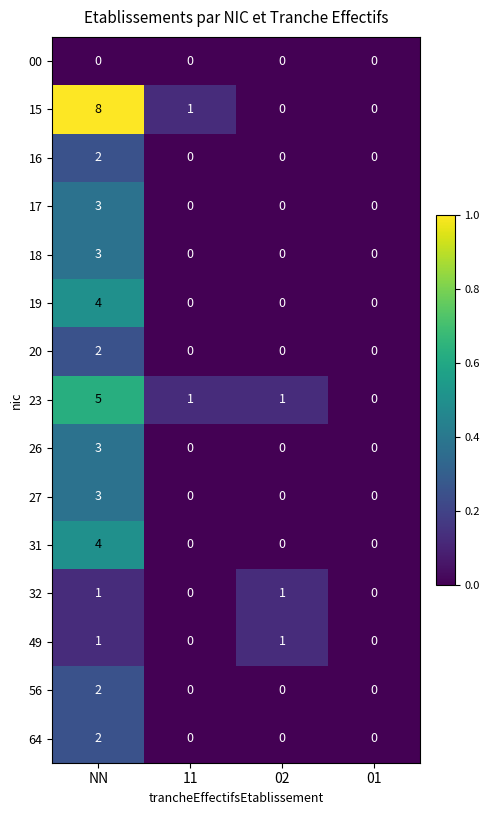

At which category is the sum across all series the highest?

NN